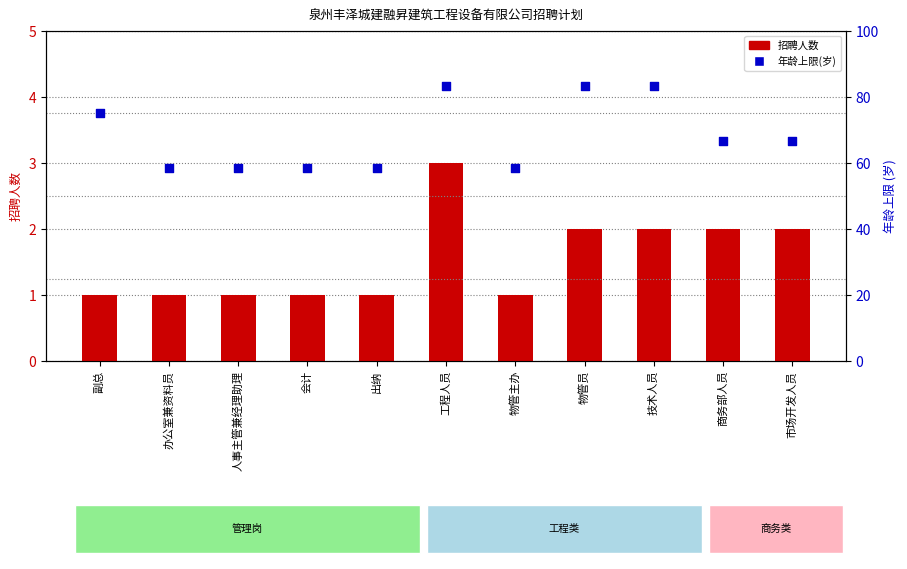

Which series has the largest Y range (max minus min)?

年龄上限(岁)